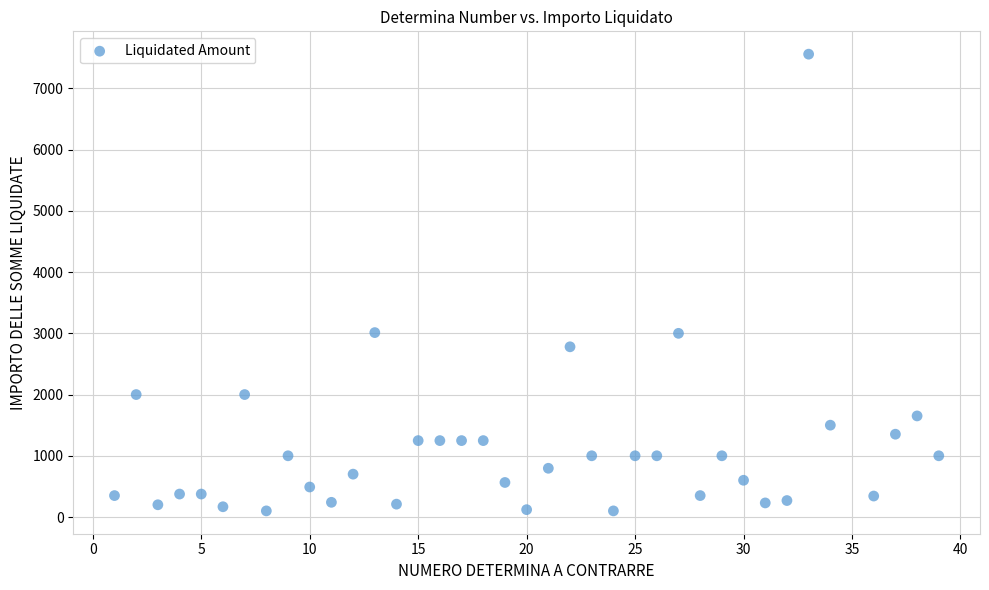

What is the range of Y values (max minus min)?

7459.5